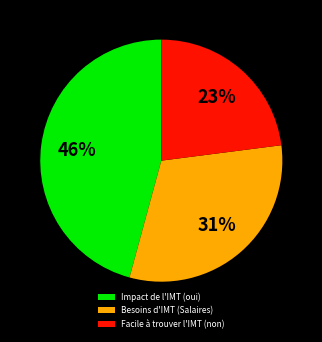

Rank the categories by value from lowest to highest.

Facile à trouver l'IMT (non), Besoins d'IMT (Salaires), Impact de l'IMT (oui)